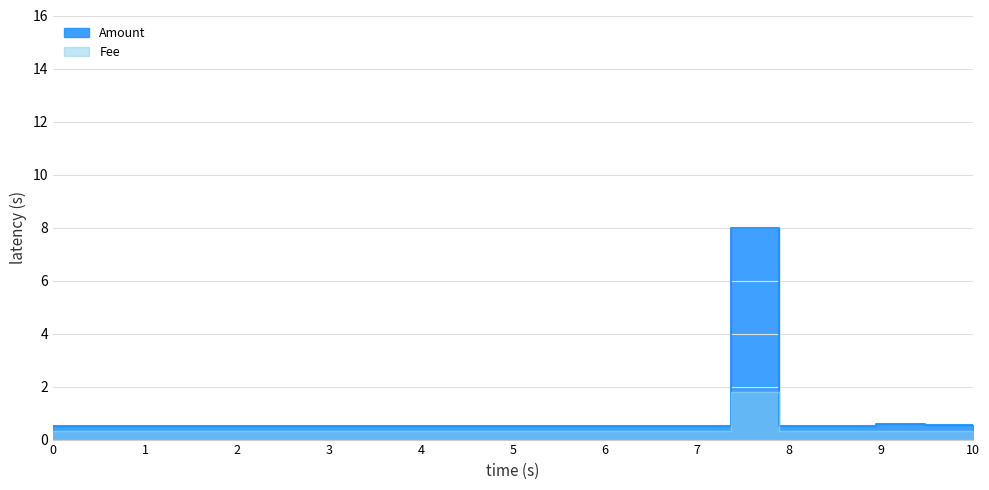

At how many categories does at least one series exceed 5?

1